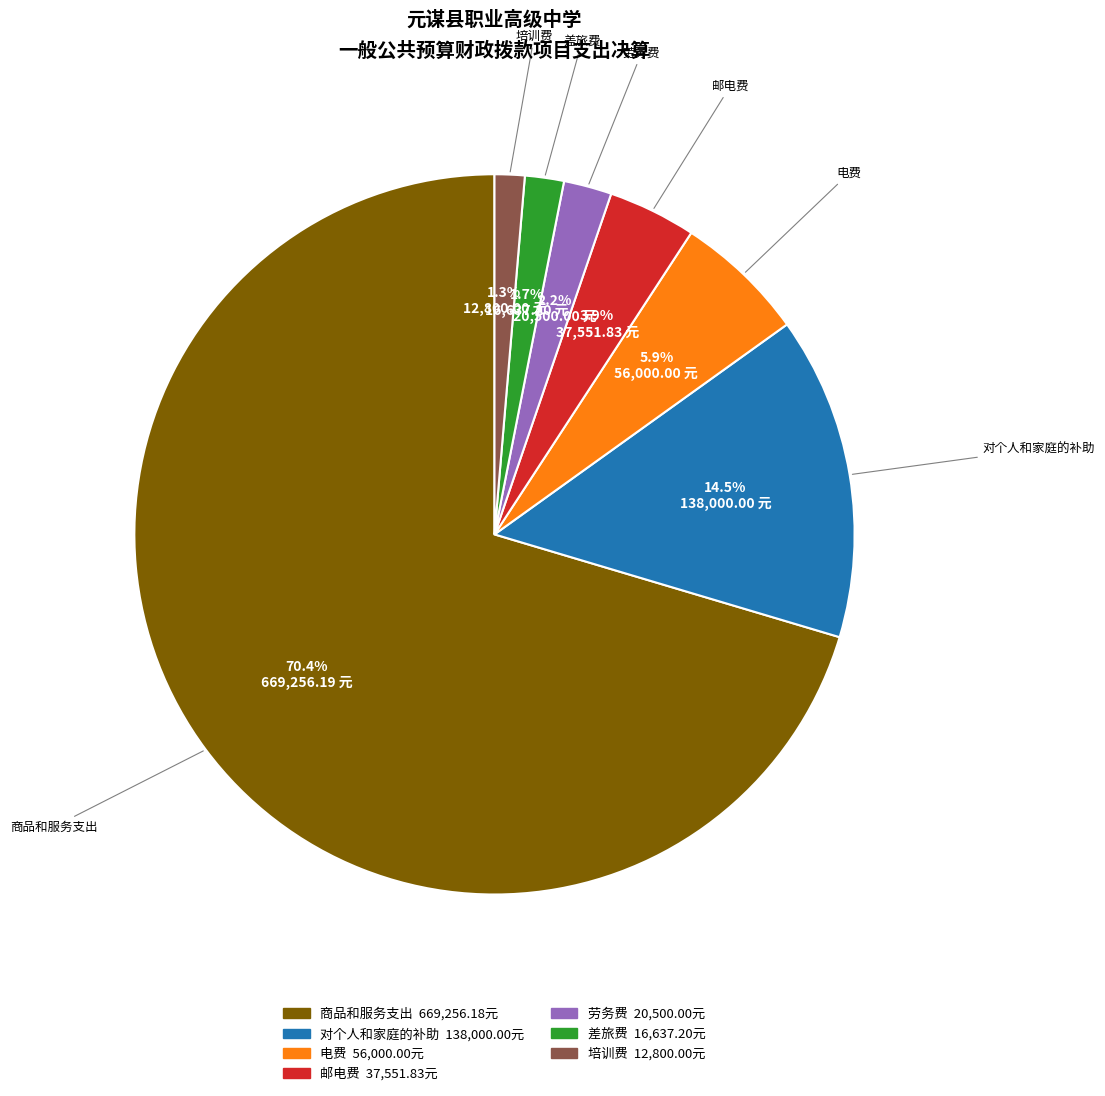

What is the ratio of the value at 对个人和家庭的补助 to the value at 电费?

2.5